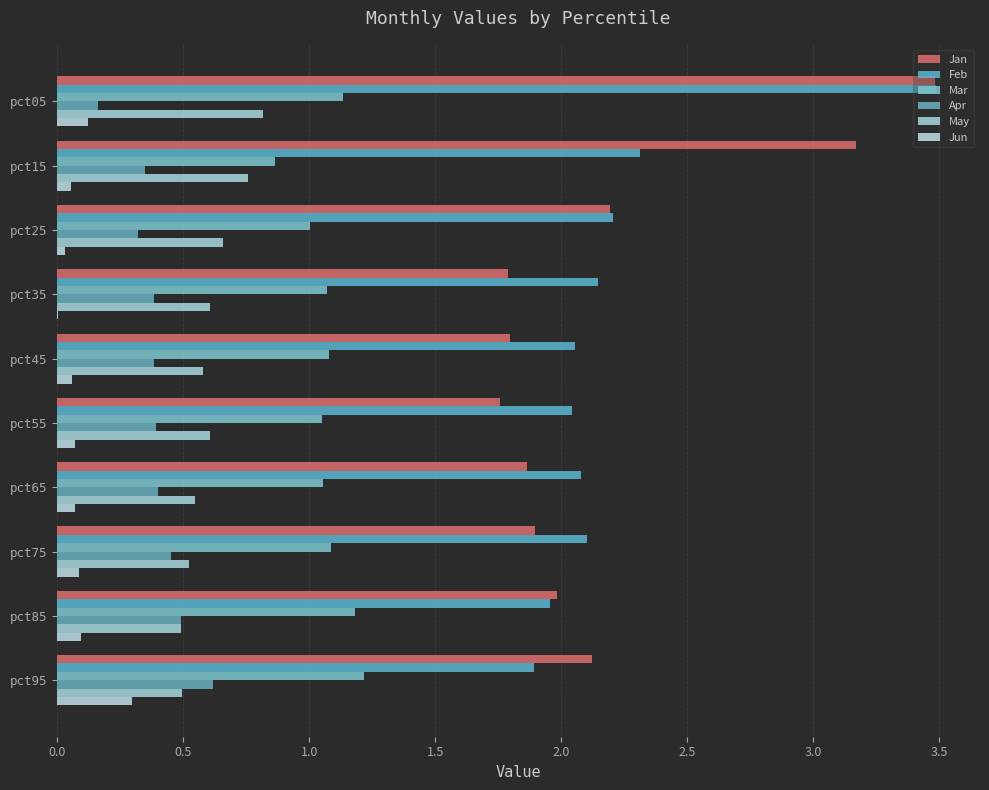

What is the average value of the Mar series?

1.1